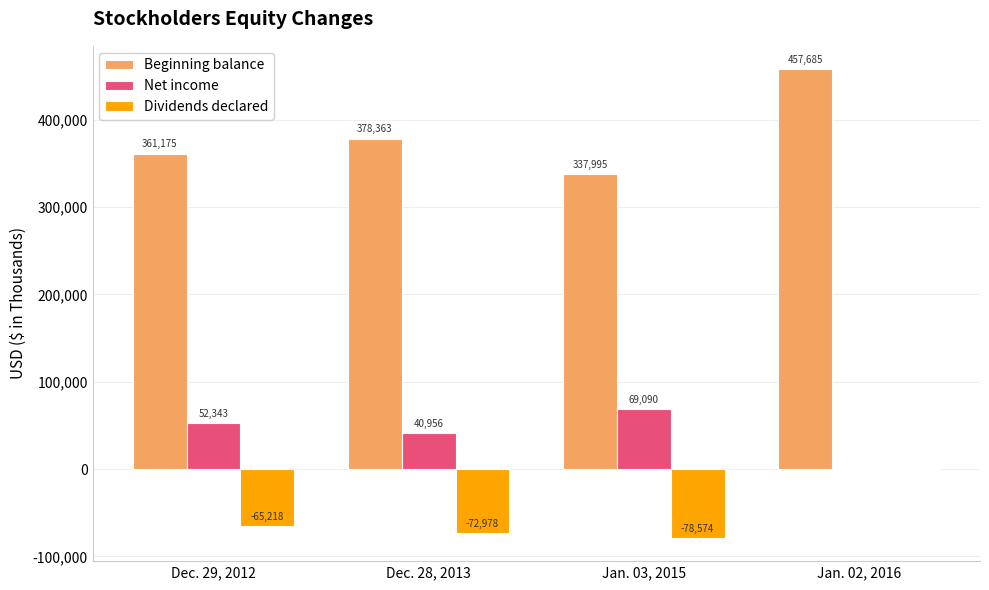

How many groups of bars are there?

4